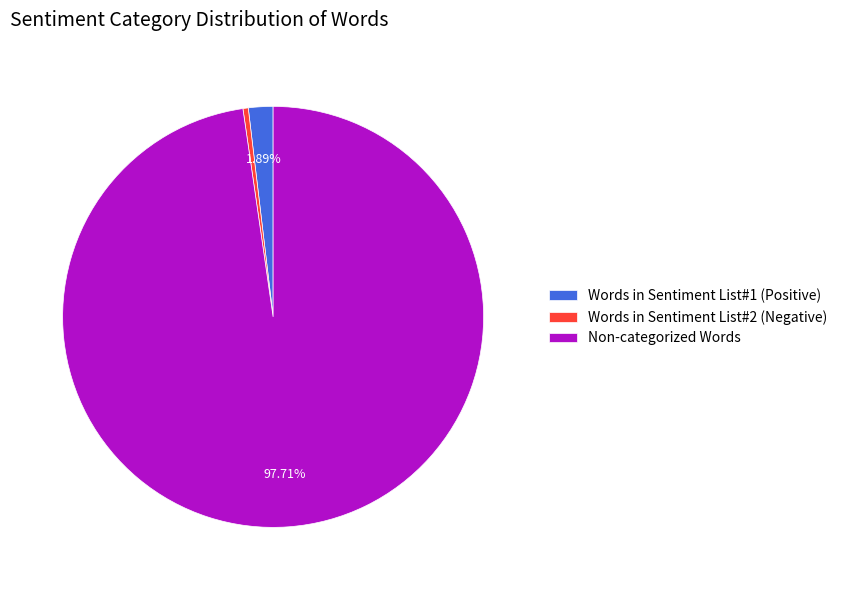

To the nearest percent, what portion does Non-categorized Words represent?

98%